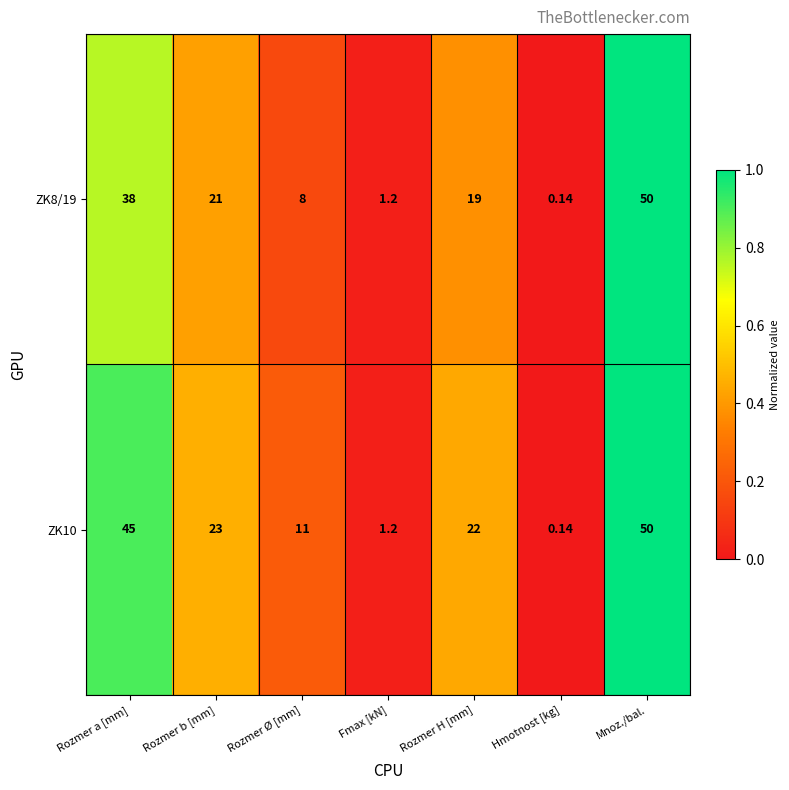

Count the number of data series in this chart.

2